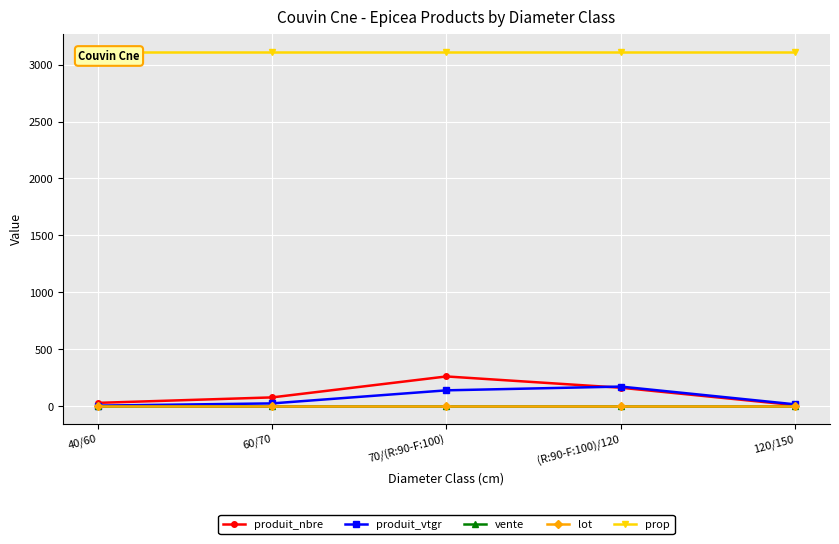

Reading right to left, list all the values displayed in this chart.

produit_nbre: 10.0	163.0	262.0	78.0	30.0
produit_vtgr: 17.1	173.1	140.1	25.4	5.7
vente: 2.0	2.0	2.0	2.0	2.0
lot: 4.0	4.0	4.0	4.0	4.0
prop: 3114.0	3114.0	3114.0	3114.0	3114.0